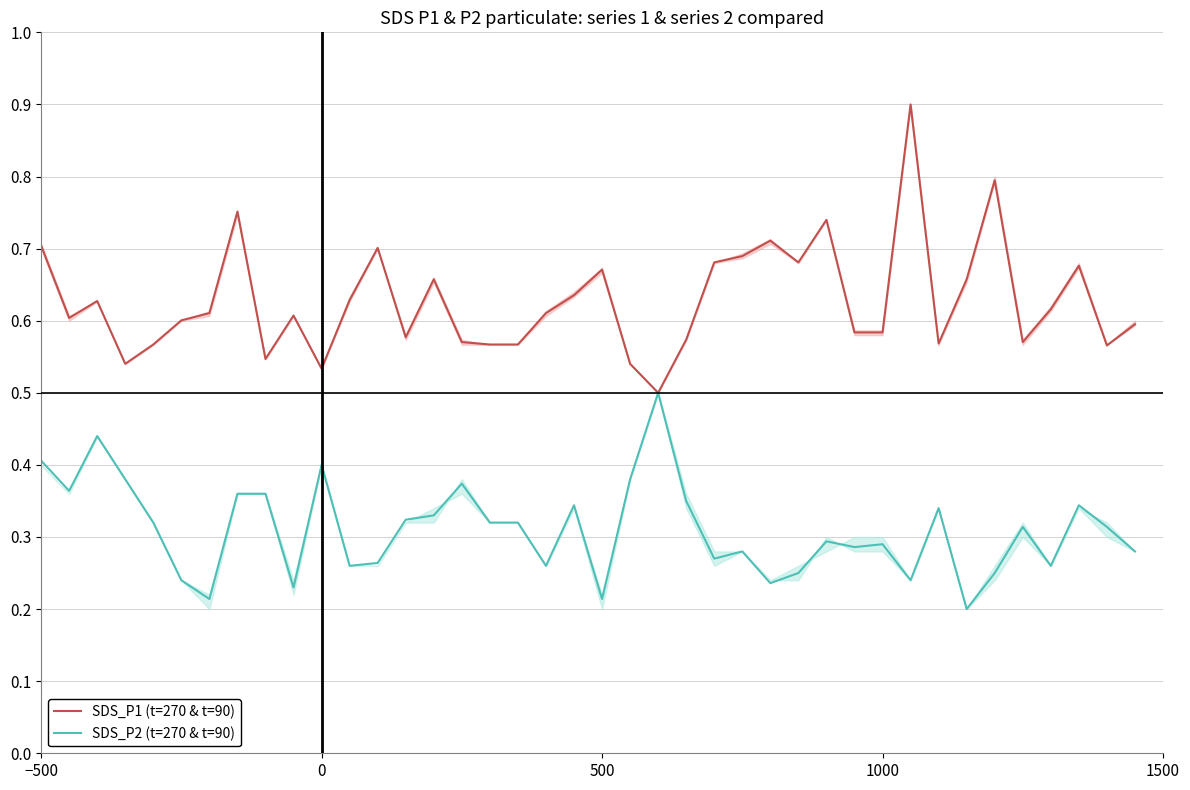

What is the highest value of the SDS_P1 (t=270 & t=90) series?

0.9